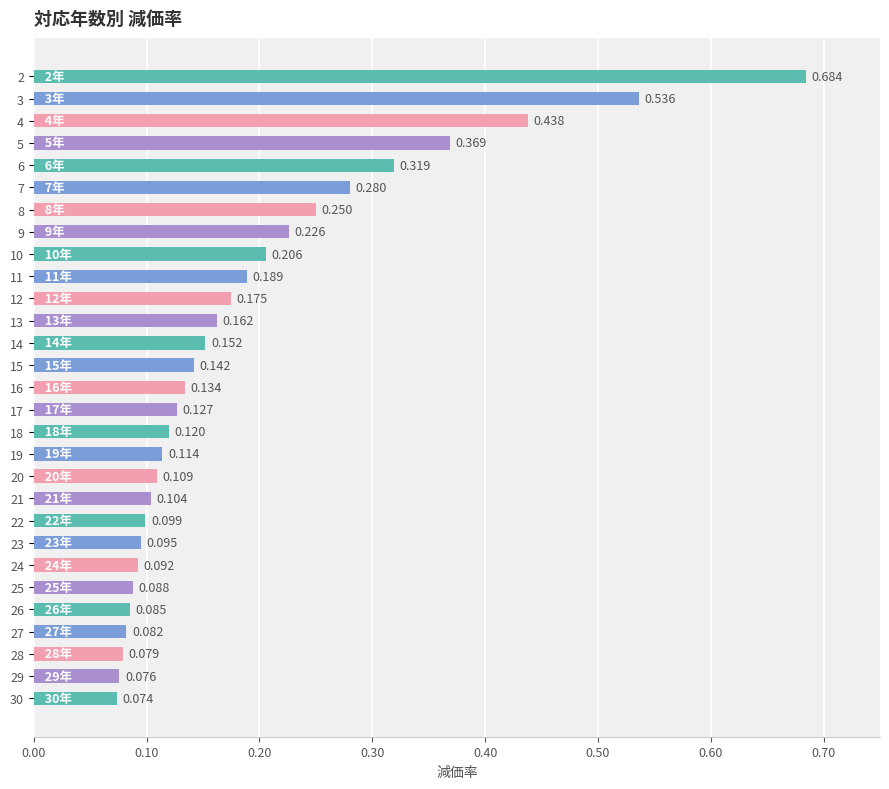

List the labels in order of value, largest first.

2, 3, 4, 5, 6, 7, 8, 9, 10, 11, 12, 13, 14, 15, 16, 17, 18, 19, 20, 21, 22, 23, 24, 25, 26, 27, 28, 29, 30